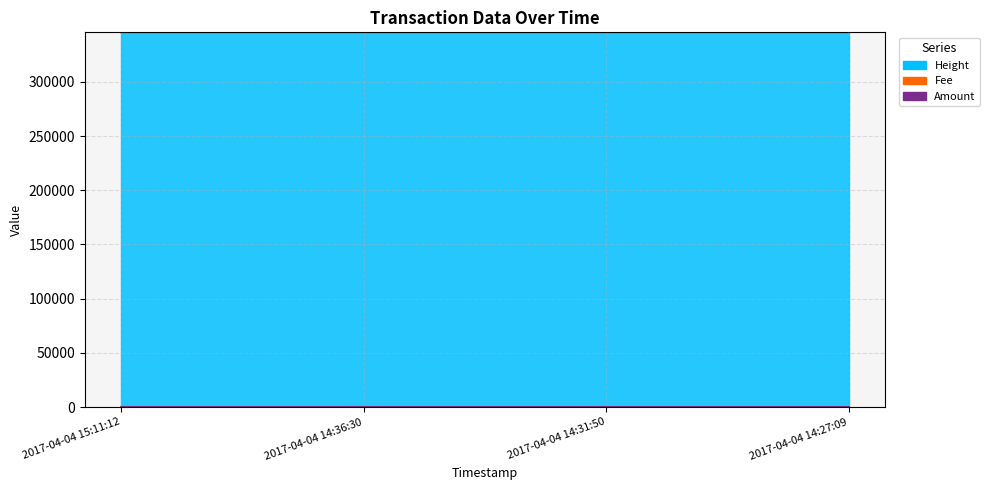

Which series has the largest range (max minus min)?

Height